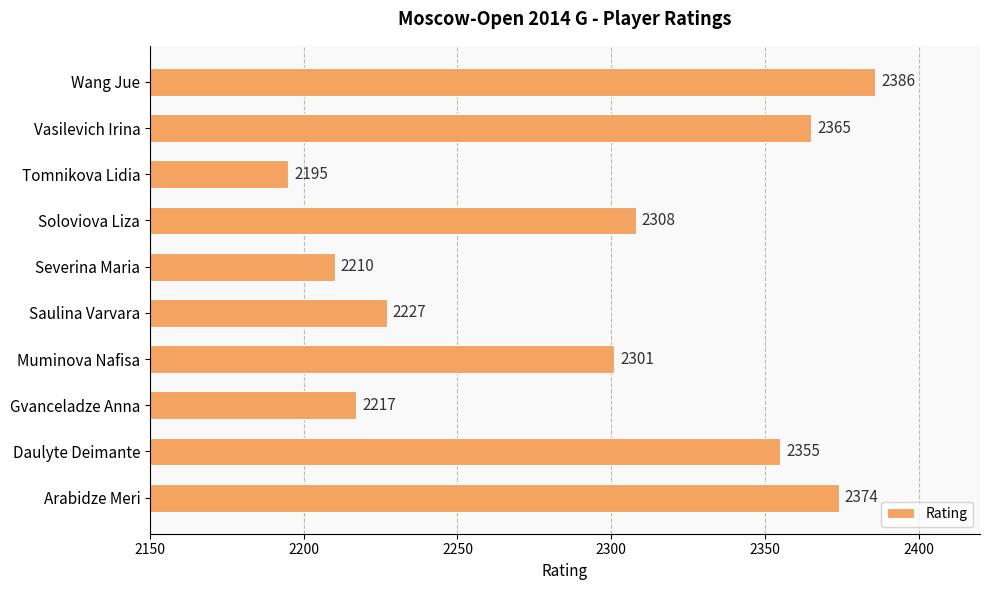

What is the smallest value displayed?

2195